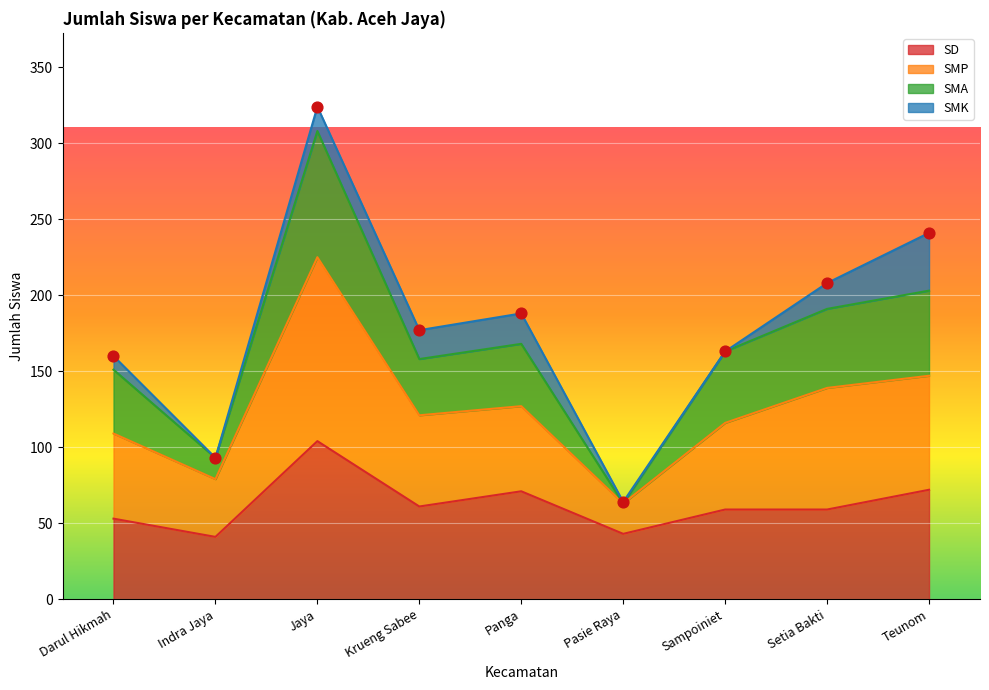

Which series has the widest spread of Y values?

SMP